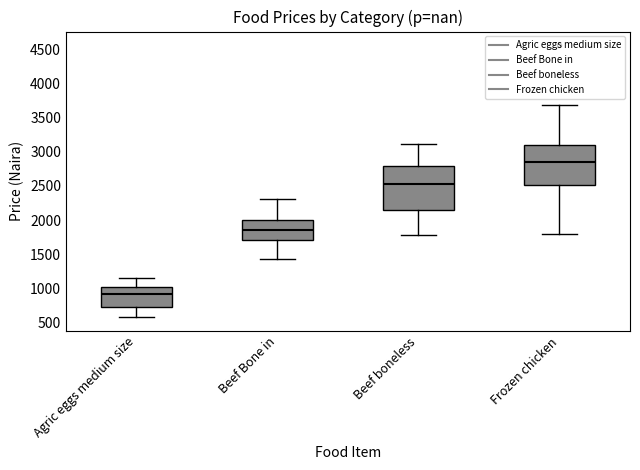

Where does the lower whisker of the box for Agric eggs medium size end on the y-axis? The values are not printed on the chart, so give them approximately, as read against the axis.

600